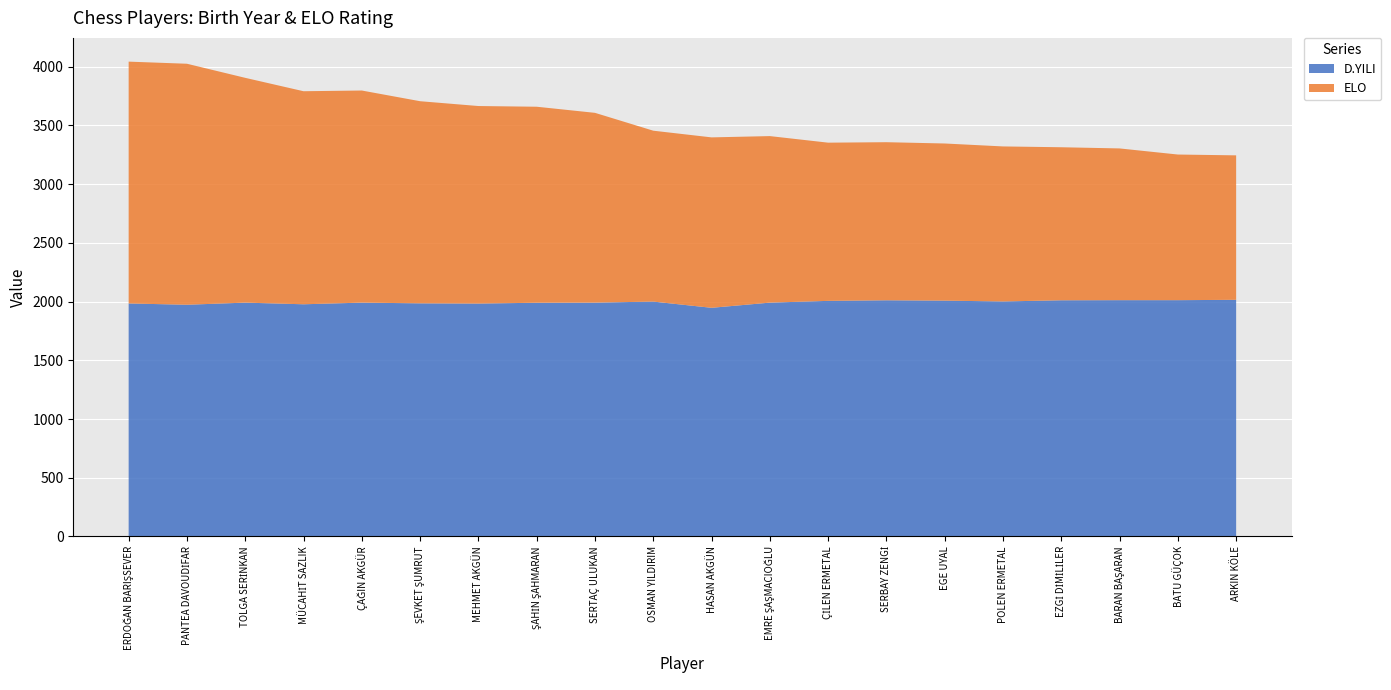

Reading left to right, transcribe all the data shown in this chart.

D.YILI: 1984	1973	1991	1977	1991	1985	1983	1990	1991	2000	1947	1991	2006	2011	2008	2001	2011	2012	2012	2015
ELO: 2059	2052	1914	1814	1806	1721	1682	1669	1616	1455	1451	1418	1347	1346	1338	1320	1303	1292	1240	1230